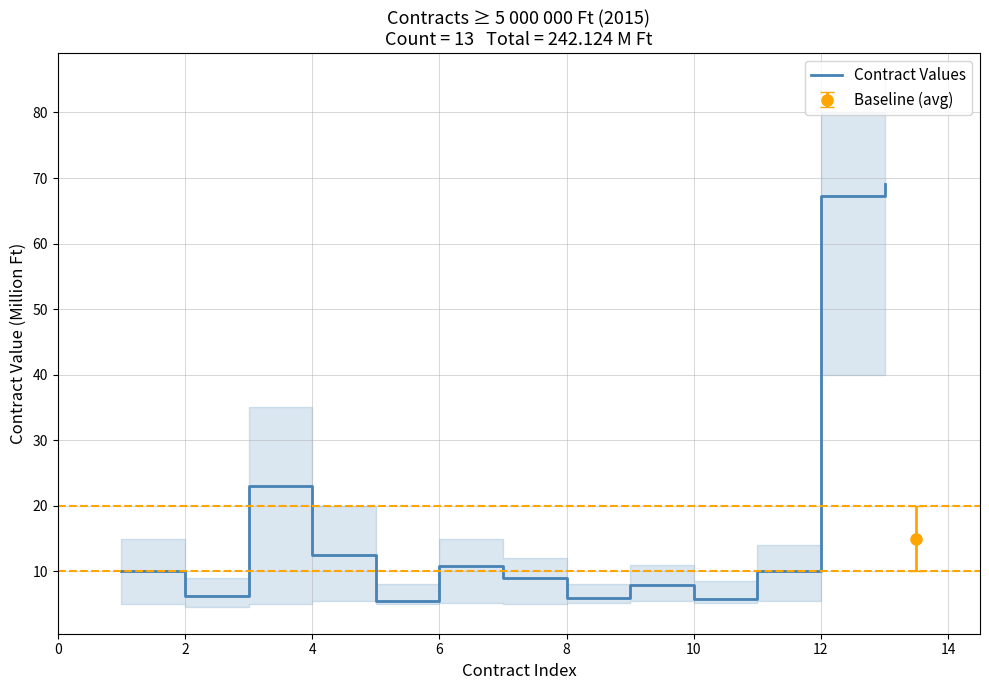

Does the chart display data point markers on the line(s)?

No